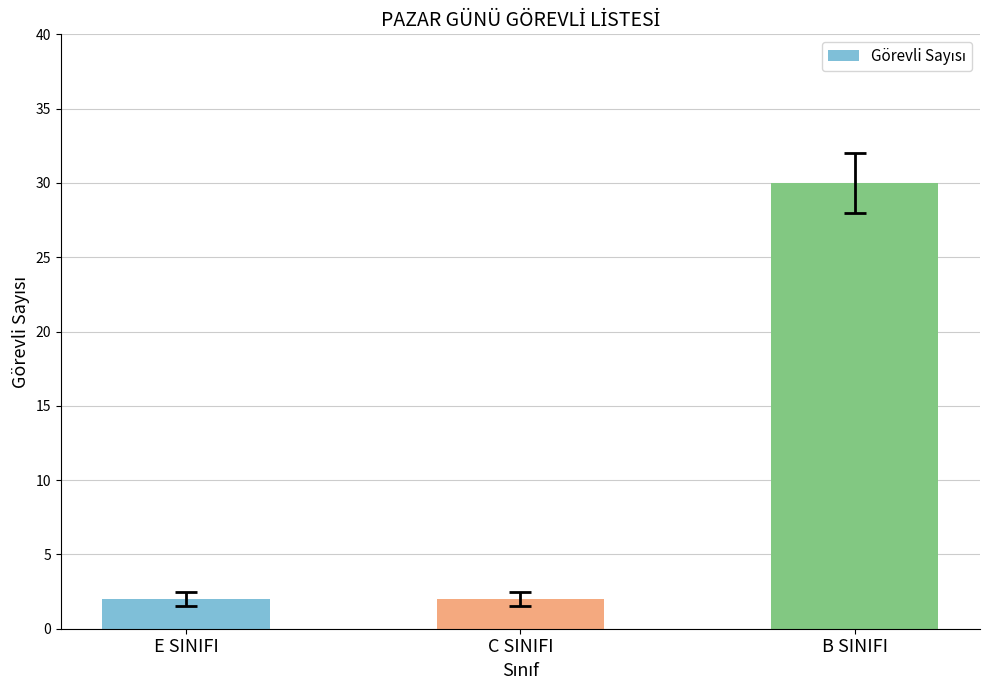

What is the maximum value shown in the chart?

30